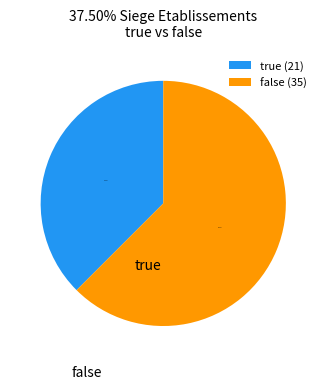

Count the number of slices in the pie.

2